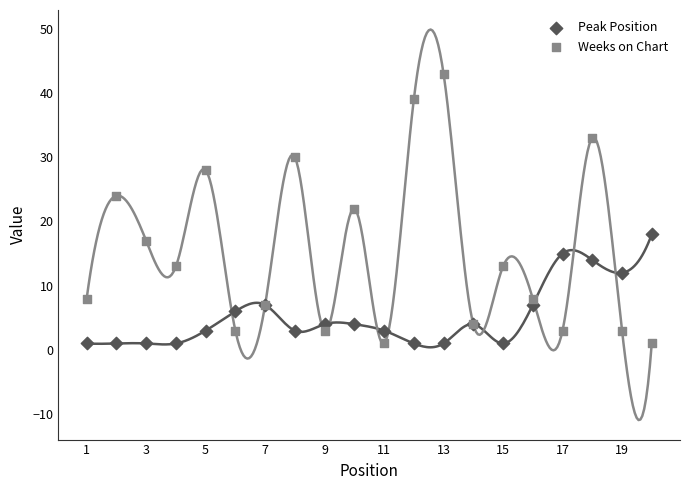

Which series contains the highest Y value?

Weeks on Chart